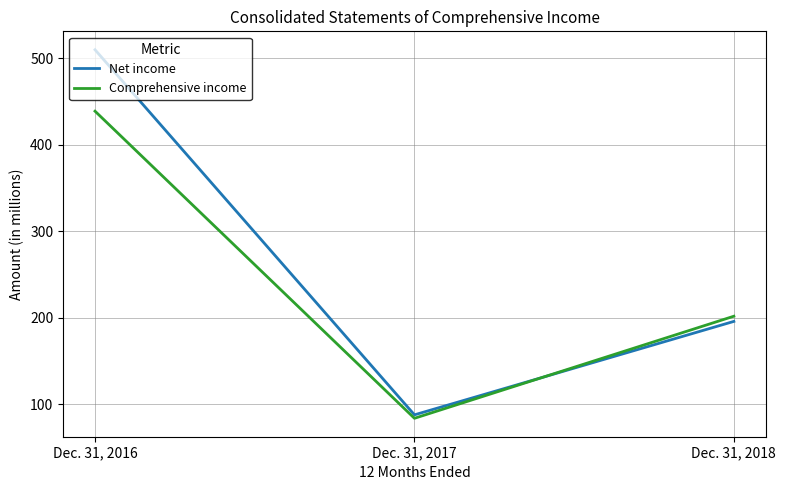

Which series has the largest total across all categories?

Net income